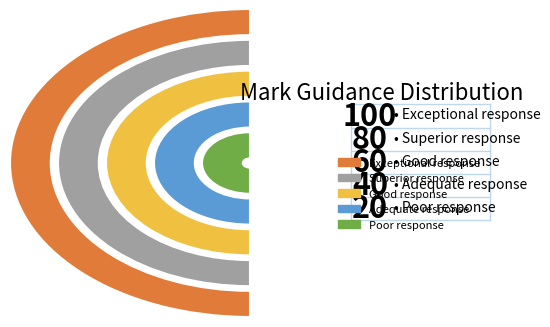

Does Adequate response represent more than half of the total?

No